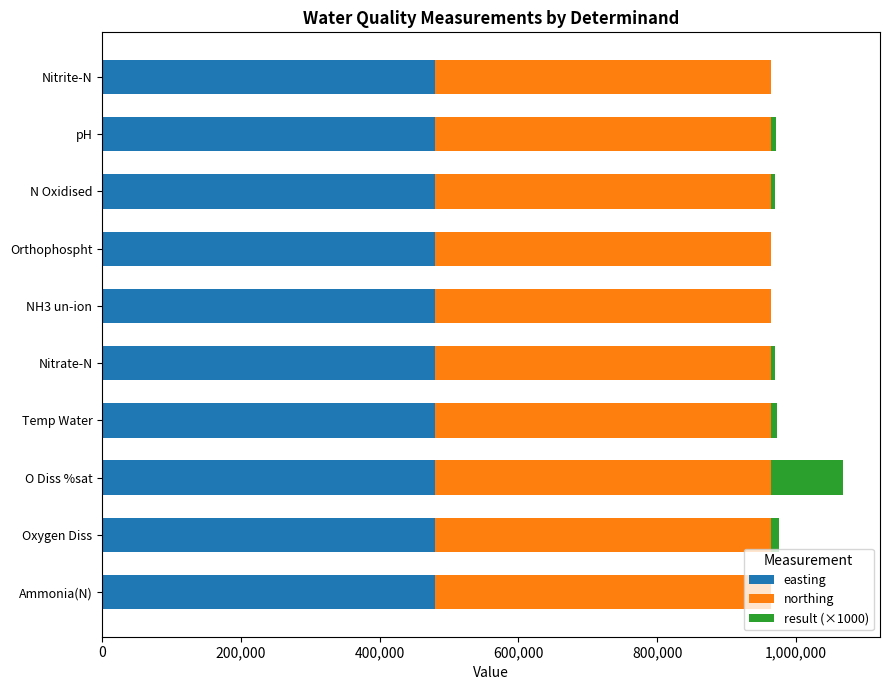

What is the sum of all easting values?

4796200.0